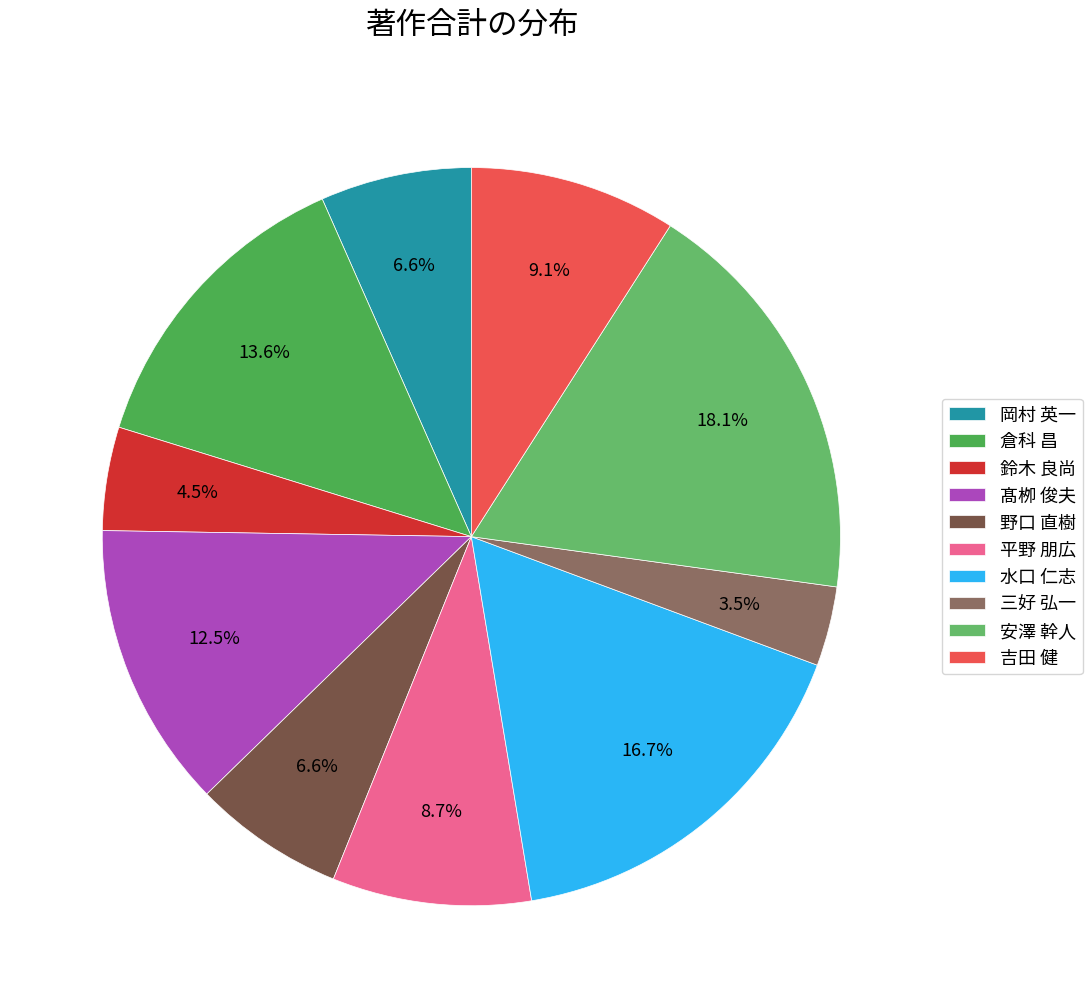

Between 岡村 英一 and 倉科 昌, which is larger?

倉科 昌